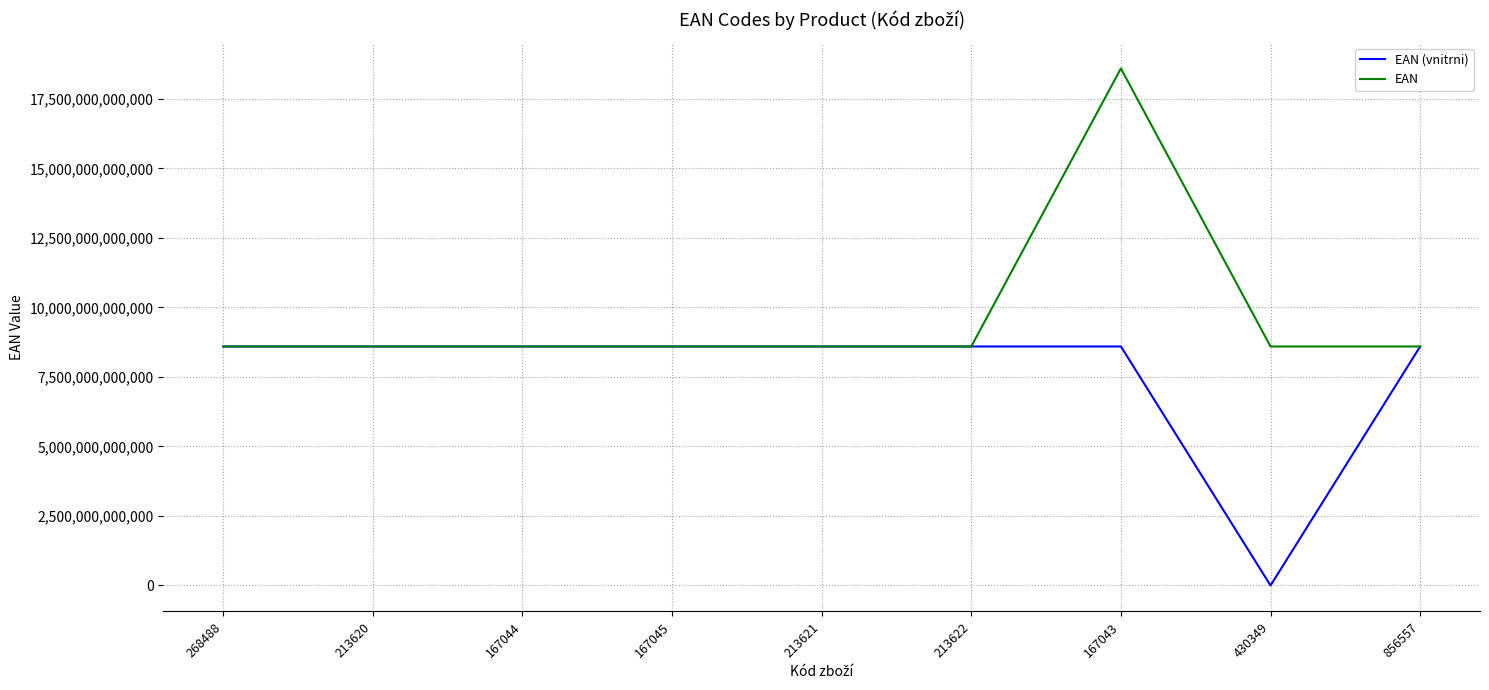

What are all the series names shown in the legend?

EAN (vnitrni), EAN